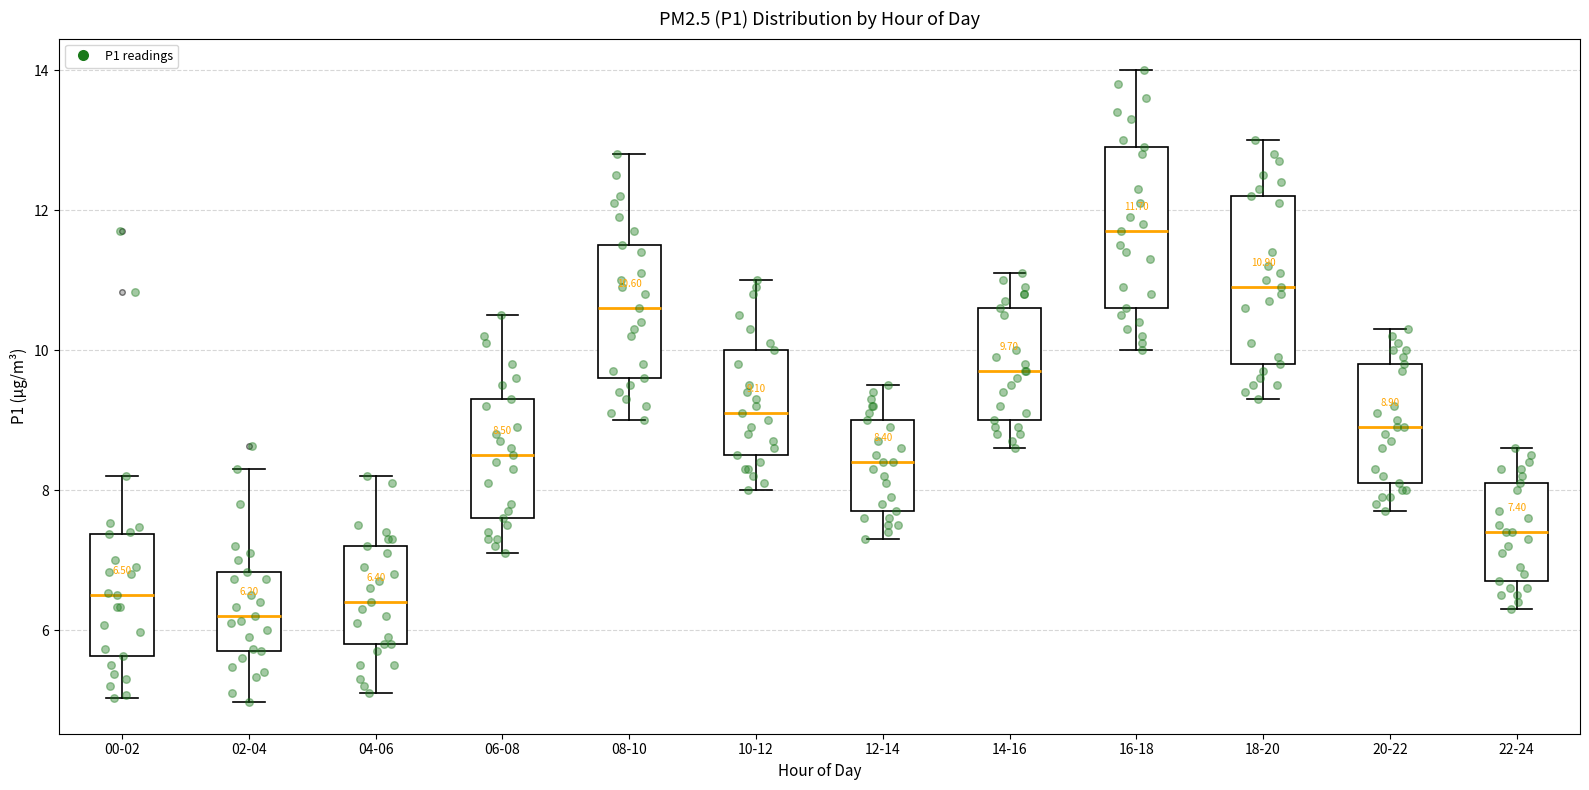

Which box has the highest median line?

16-18